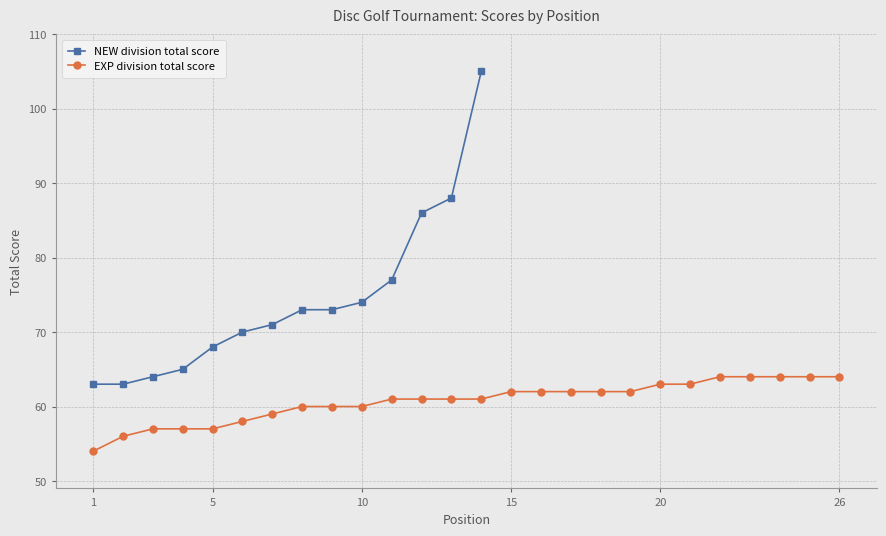

Does the chart display data point markers on the line(s)?

Yes